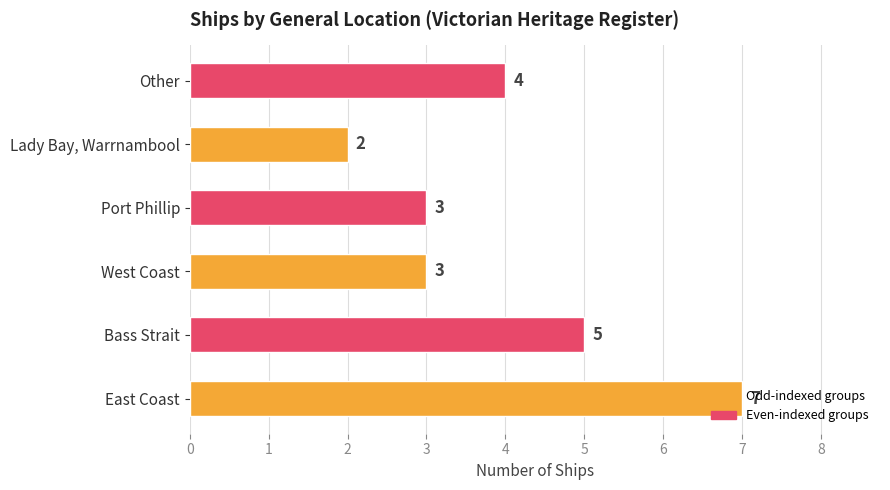

At which label is the value closest to 4?

Other